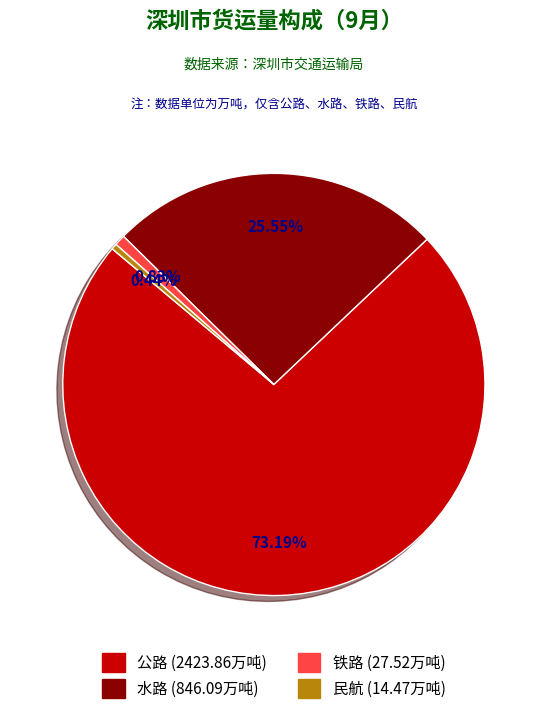

To the nearest percent, what percentage of the pie is 水路?

26%